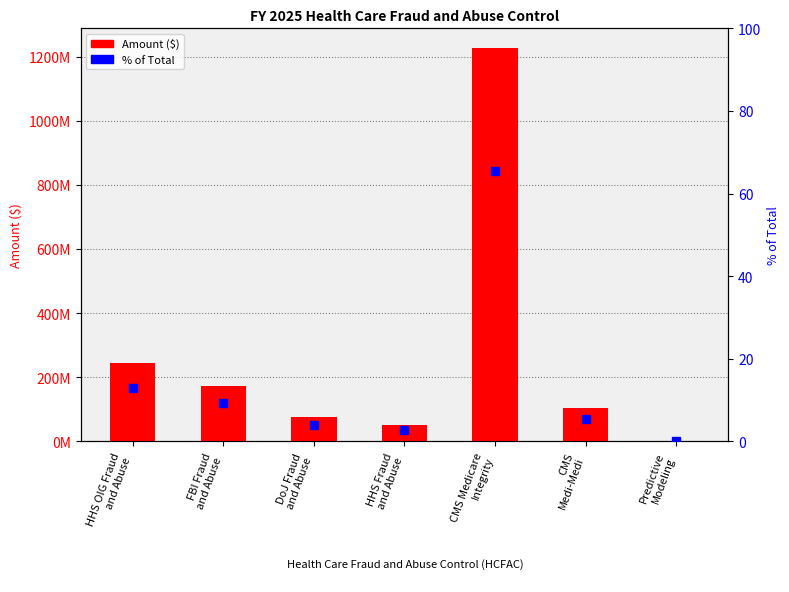

How many bars are there in each group?

2